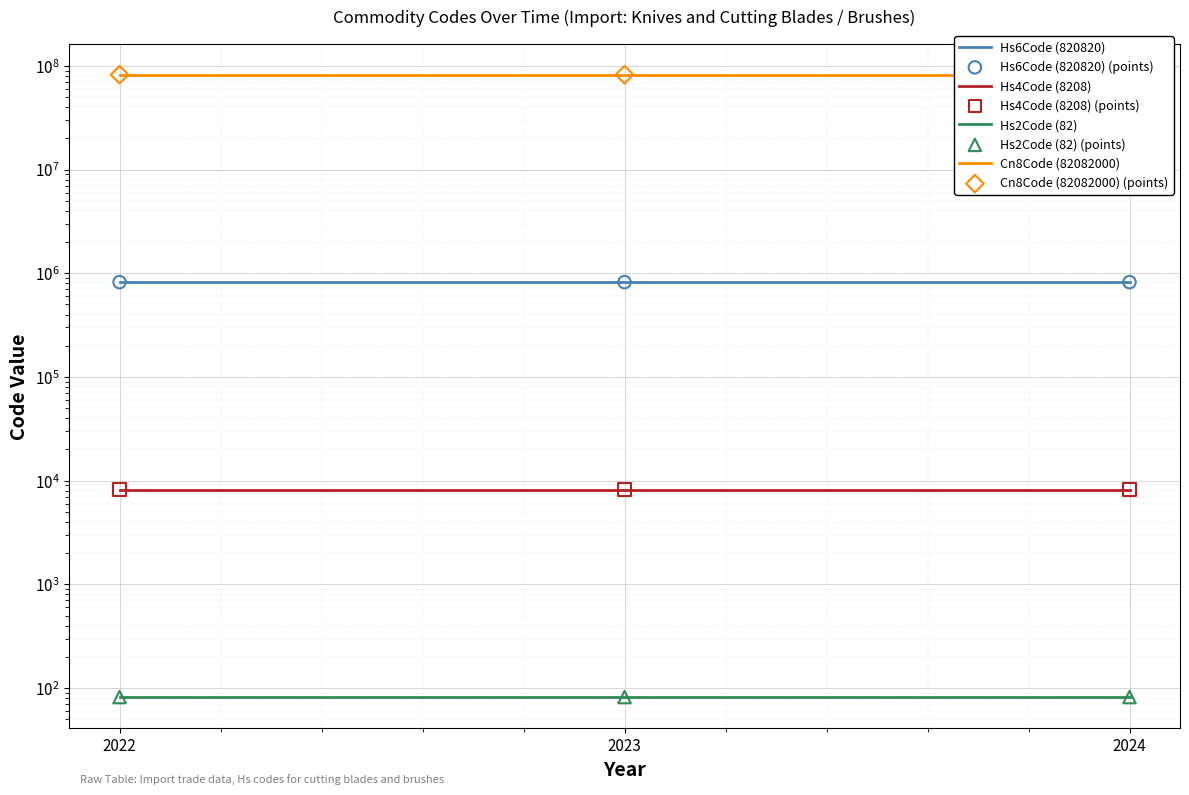

Which series contains the highest Y value?

Cn8Code (82082000)